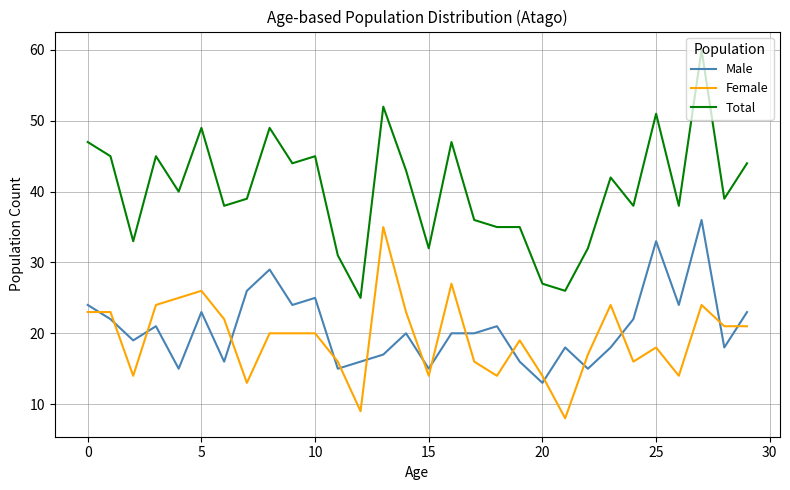

What are all the series names shown in the legend?

Male, Female, Total